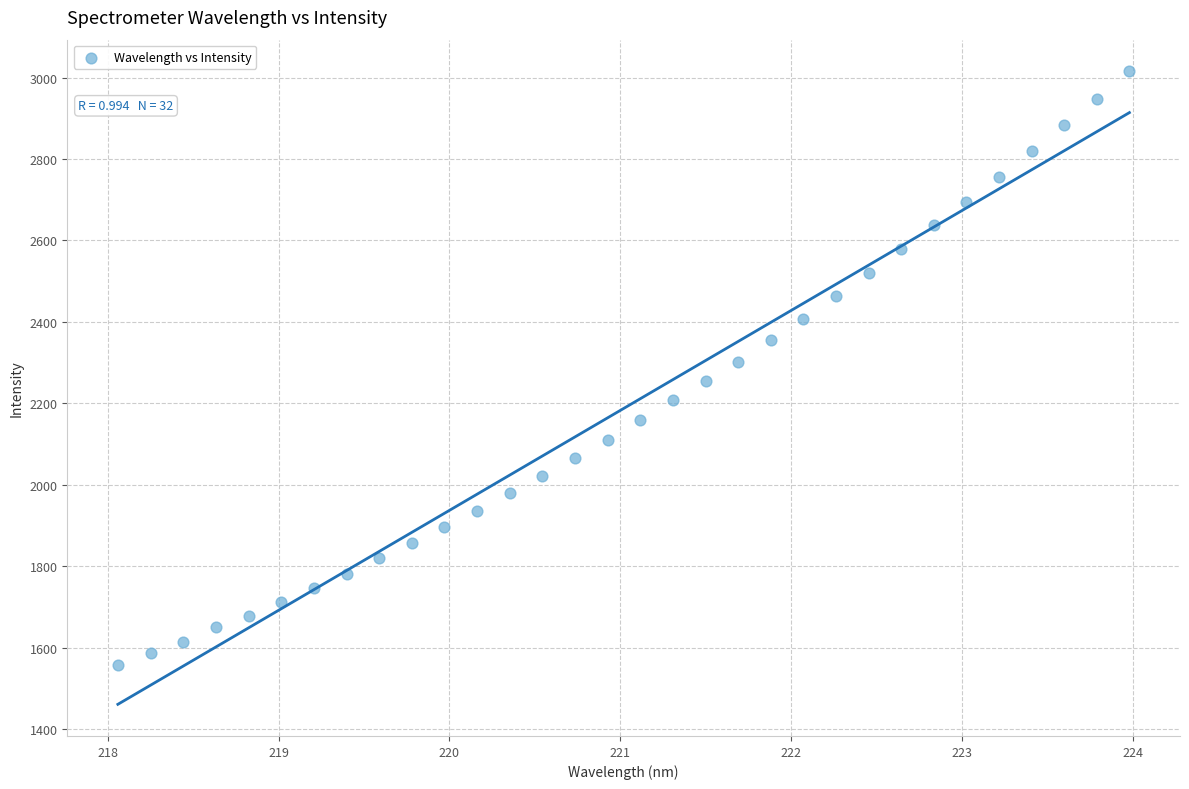

What is the range of Y values (max minus min)?

1458.0